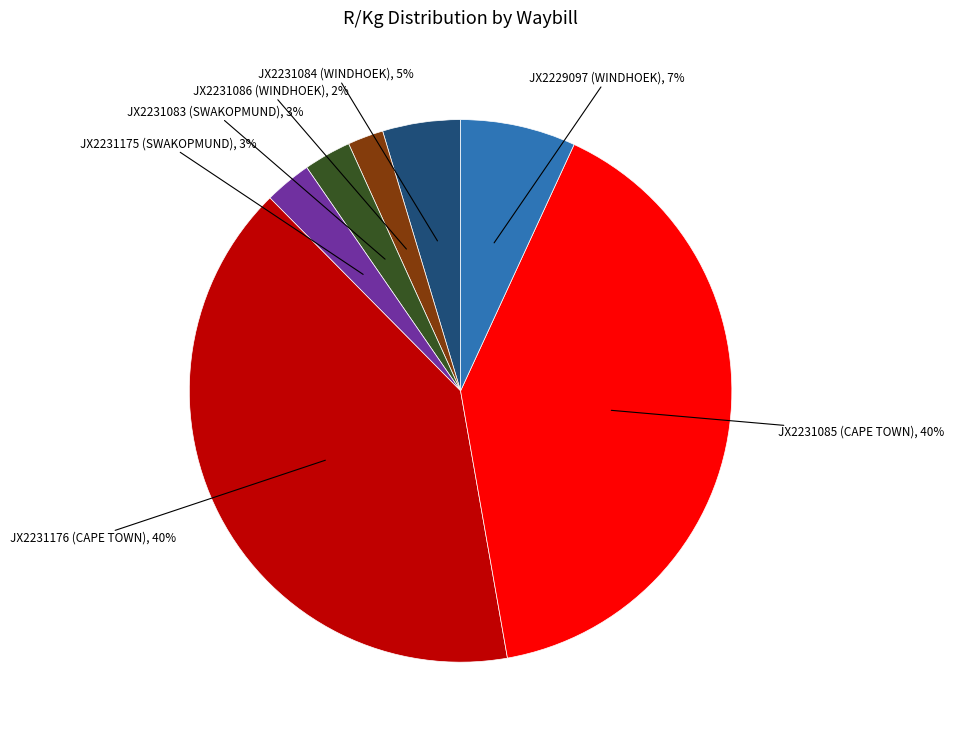

To the nearest percent, what is the average slice percentage?

14%